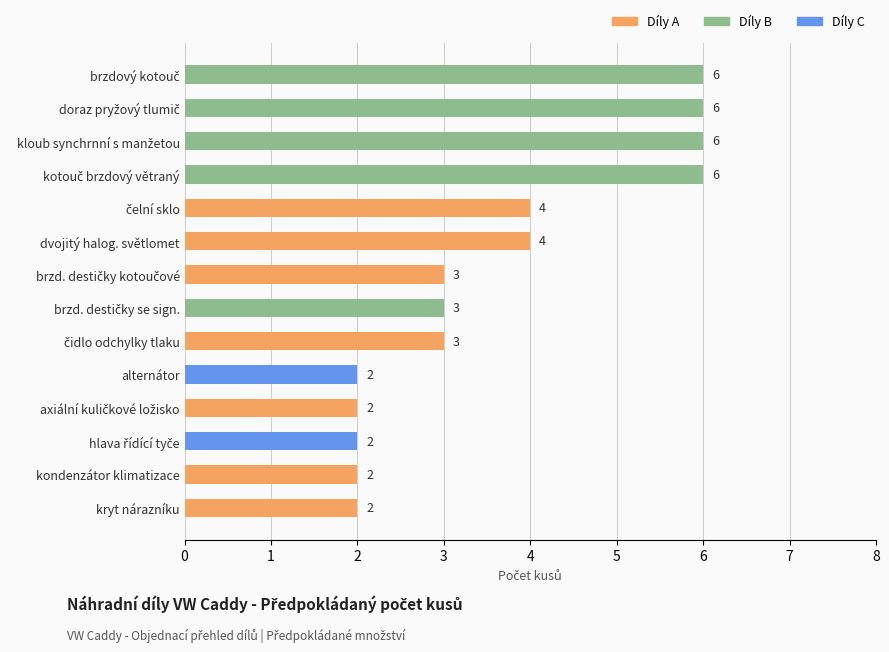

Reading top to bottom, transcribe all the data shown in this chart.

6	6	6	6	4	4	3	3	3	2	2	2	2	2